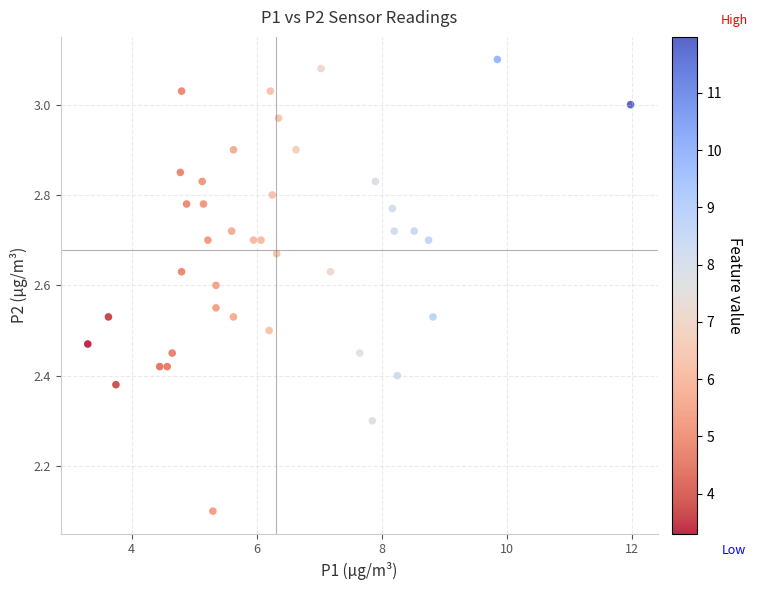

What is the range of X values (max minus min)?

8.7